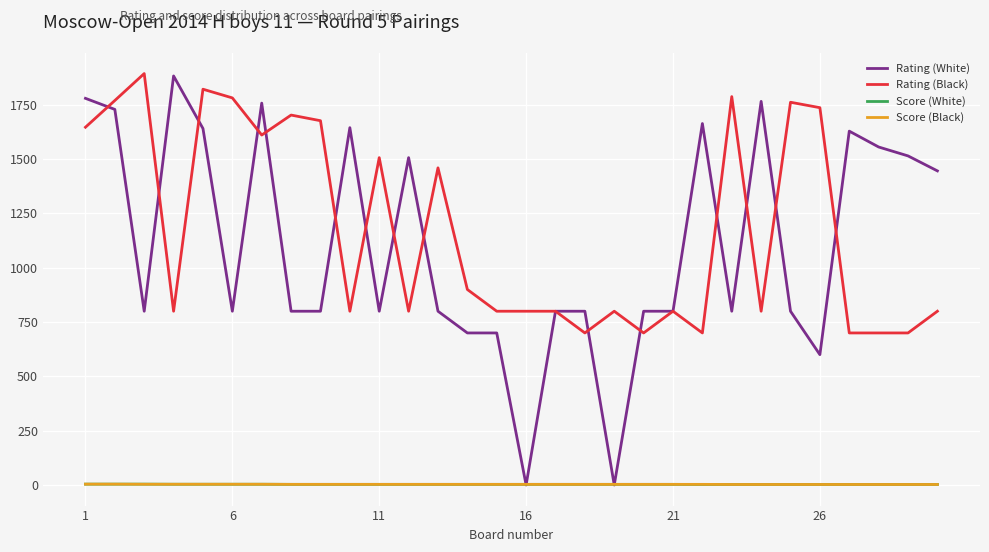

What is the highest value of the Rating (Black) series?

1894.0